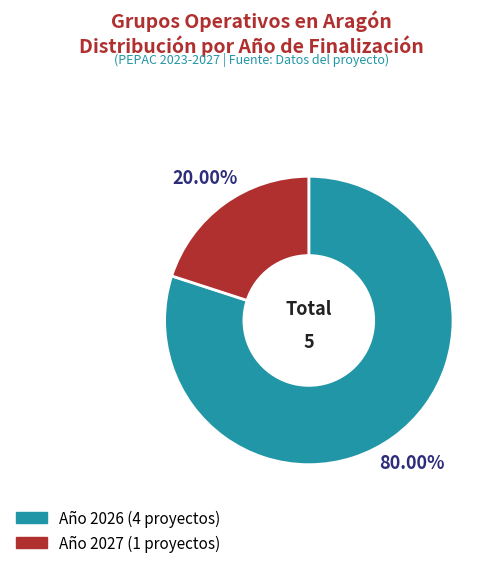

Is there a majority slice in this chart?

Yes